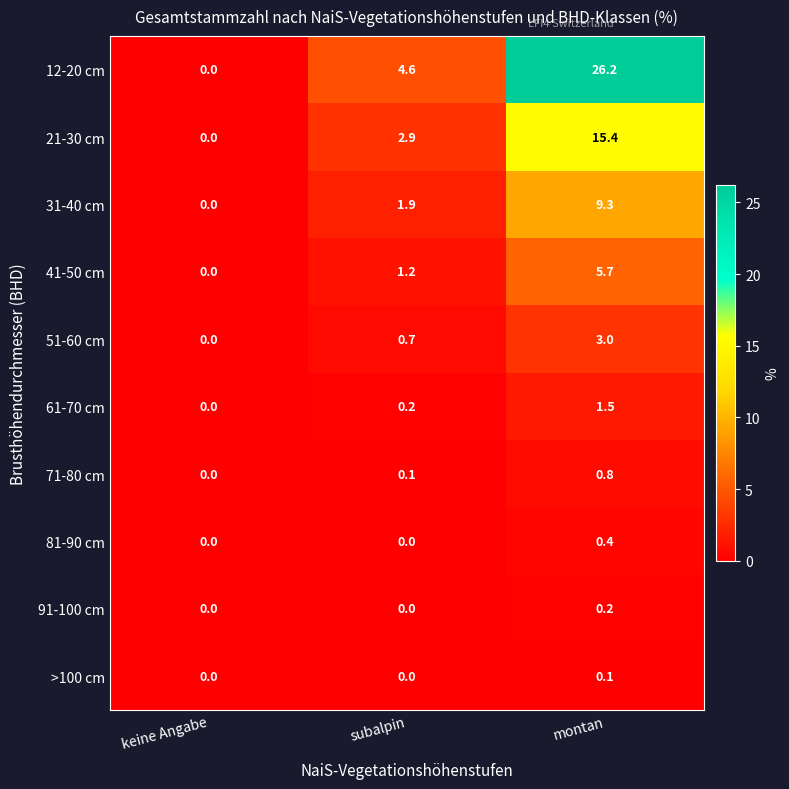

At how many categories does at least one series exceed 12?

1